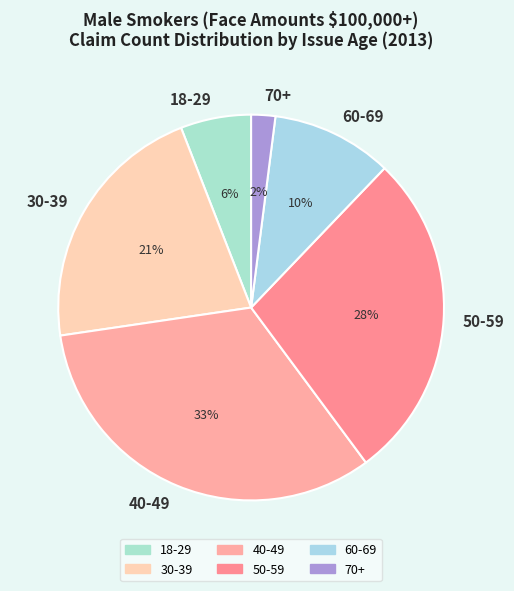

What is the ratio of the value at 40-49 to the value at 50-59?

1.2